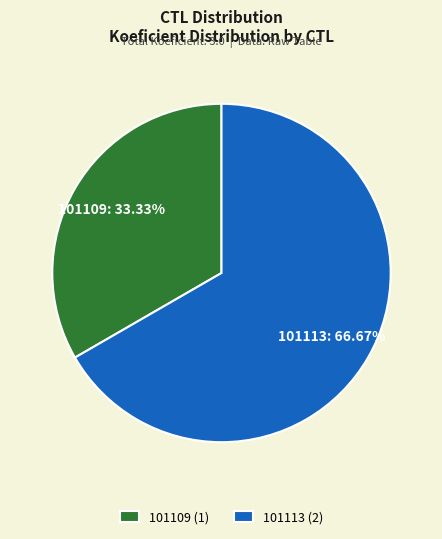

What is the ratio of the value at 101109 to the value at 101113?

0.5